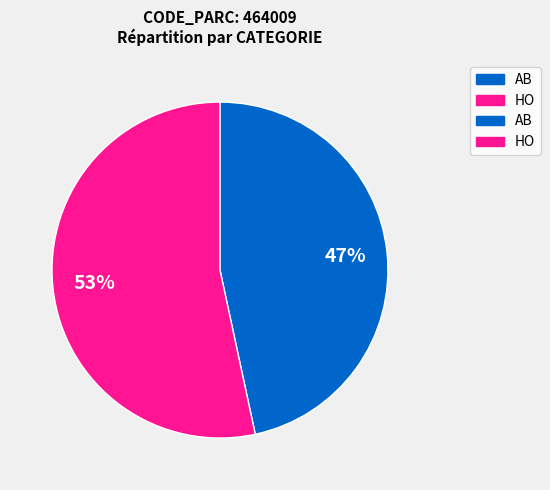

To the nearest percent, what is the average slice percentage?

50%